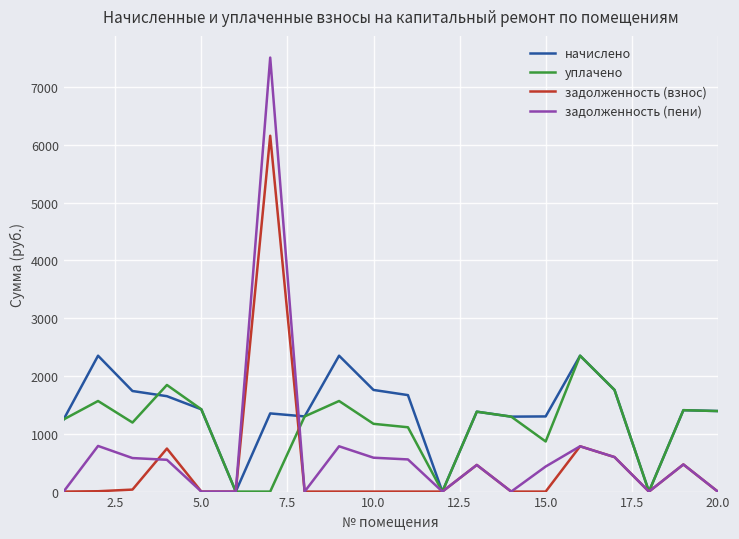

What is the greatest value displayed?

7509.3